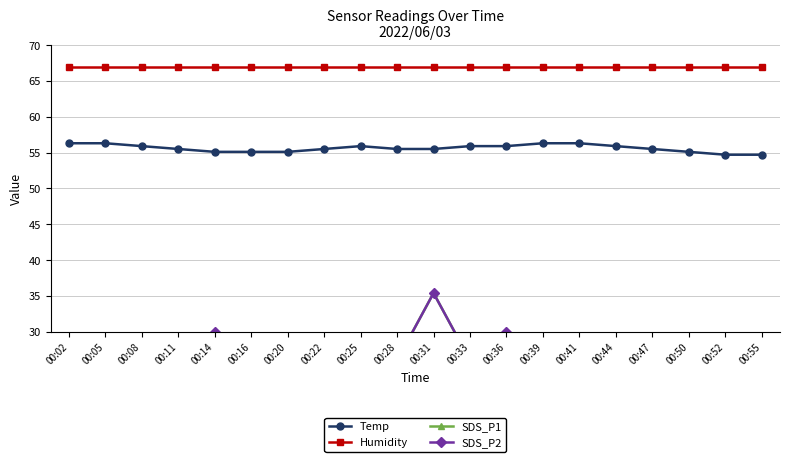

At which label does SDS_P1 reach its peak?

00:31